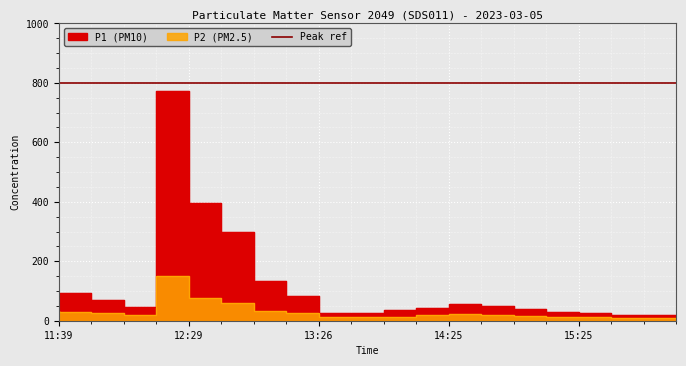

Reading left to right, list all the values displayed in this chart.

P1: 11:39=91.3	11:52=93.0	12:05=69.9	12:15=45.1	12:29=771.6	12:47=395.0	13:00=299.5	13:13=133.7	13:26=84.5	13:42=24.7	13:55=26.6	14:10=35.0	14:25=42.0	14:40=55.0	14:55=48.0	15:10=38.0	15:25=30.0	15:40=25.0	15:55=20.0	16:10=18.0
P2: 11:39=31.8	11:52=28.9	12:05=24.3	12:15=19.3	12:29=151.1	12:47=75.9	13:00=58.4	13:13=32.3	13:26=25.7	13:42=11.2	13:55=11.6	14:10=14.0	14:25=18.0	14:40=22.0	14:55=20.0	15:10=16.0	15:25=13.0	15:40=11.0	15:55=9.0	16:10=8.0